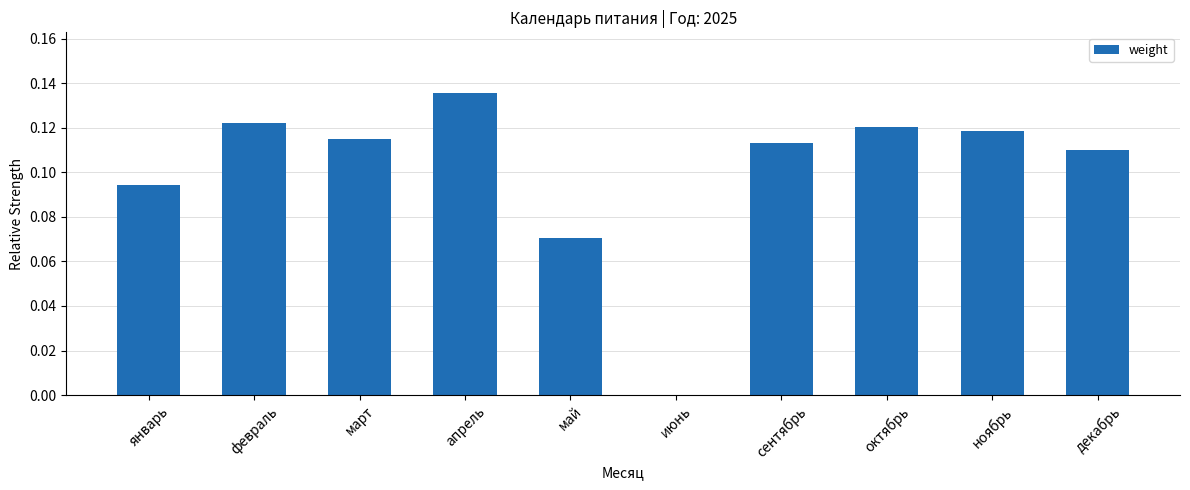

What is the sum of all values?

1.0